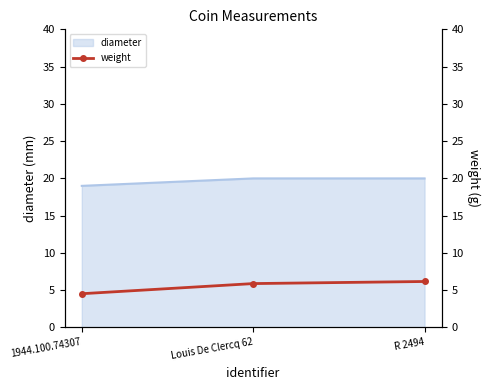

Which label corresponds to the largest value in the chart?

R 2494